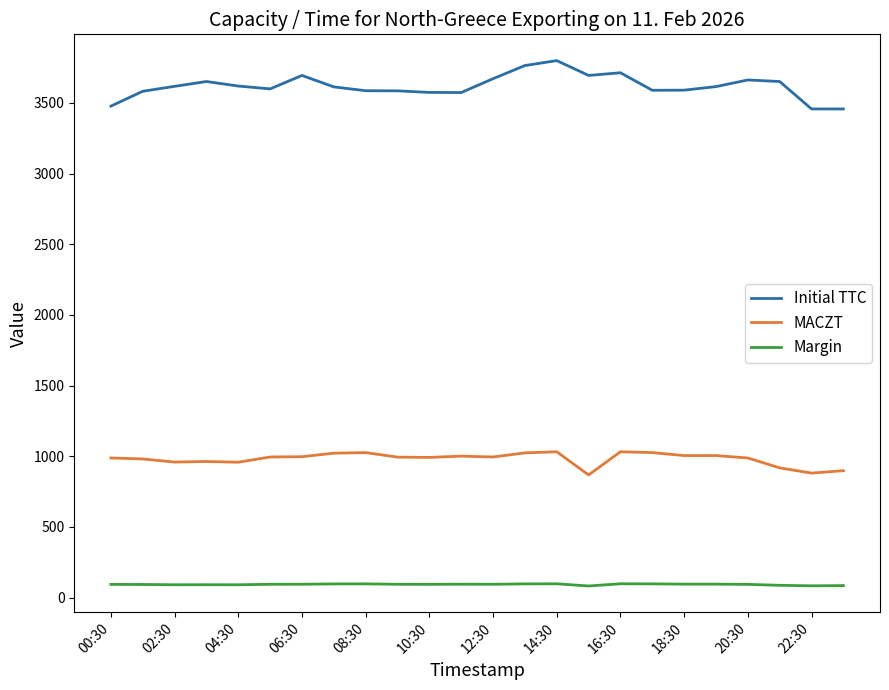

Which series has the widest spread of values?

Initial TTC